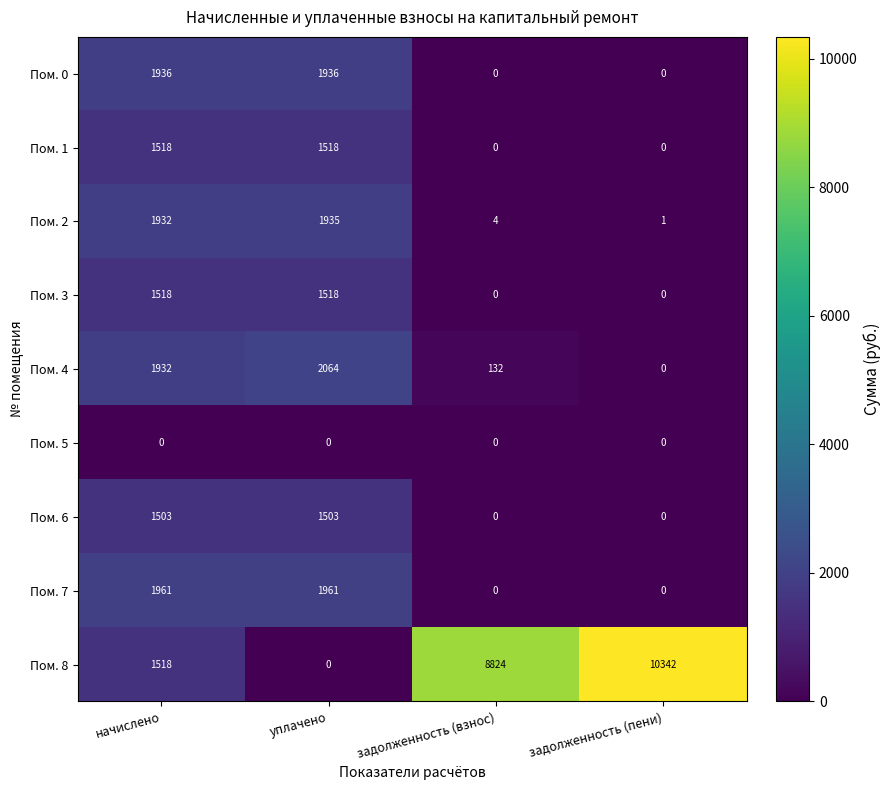

Which series has the largest total across all categories?

Пом. 8